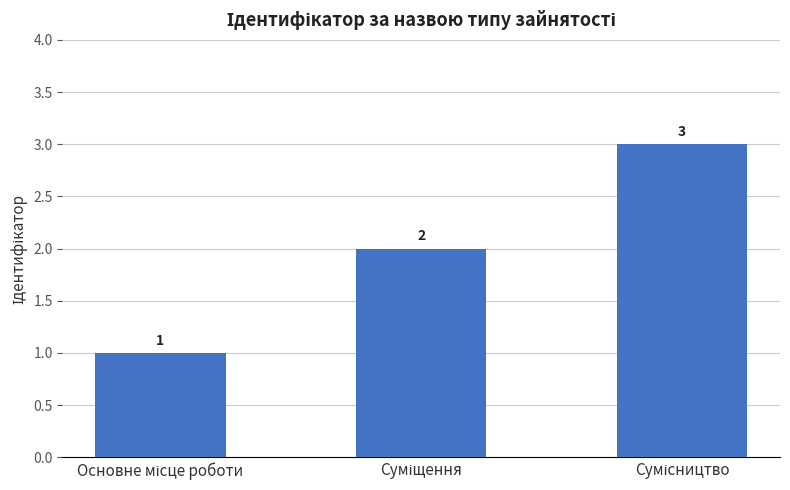

Count the values in the range 1 to 3.

3